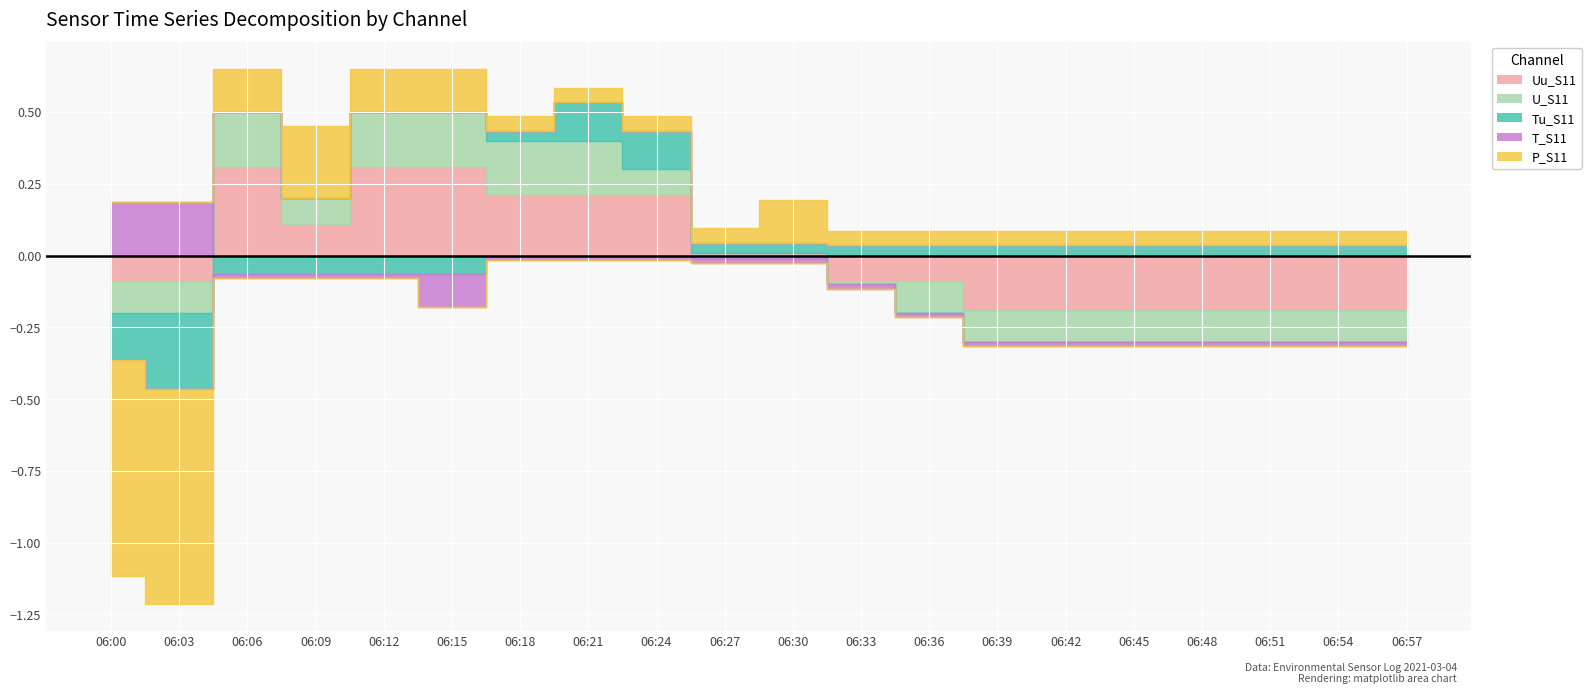

At which category does the chart reach its minimum across all series?

06:00